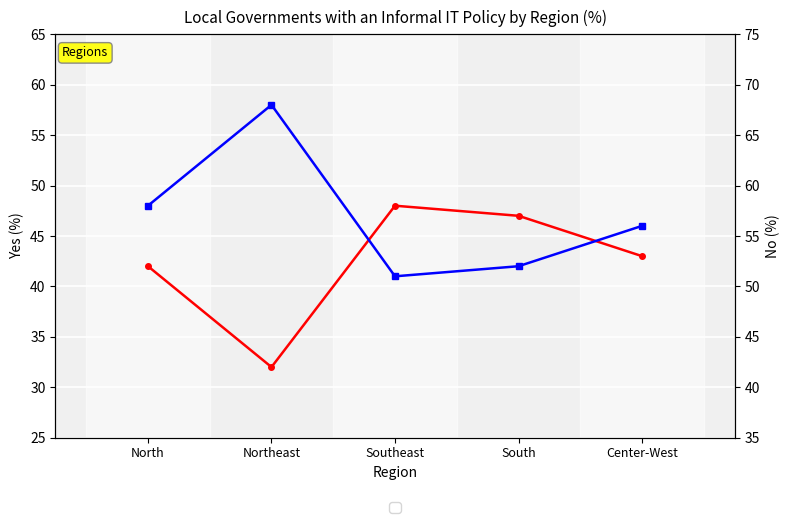

What is the difference between the second highest and second lowest values in the Yes series?

5